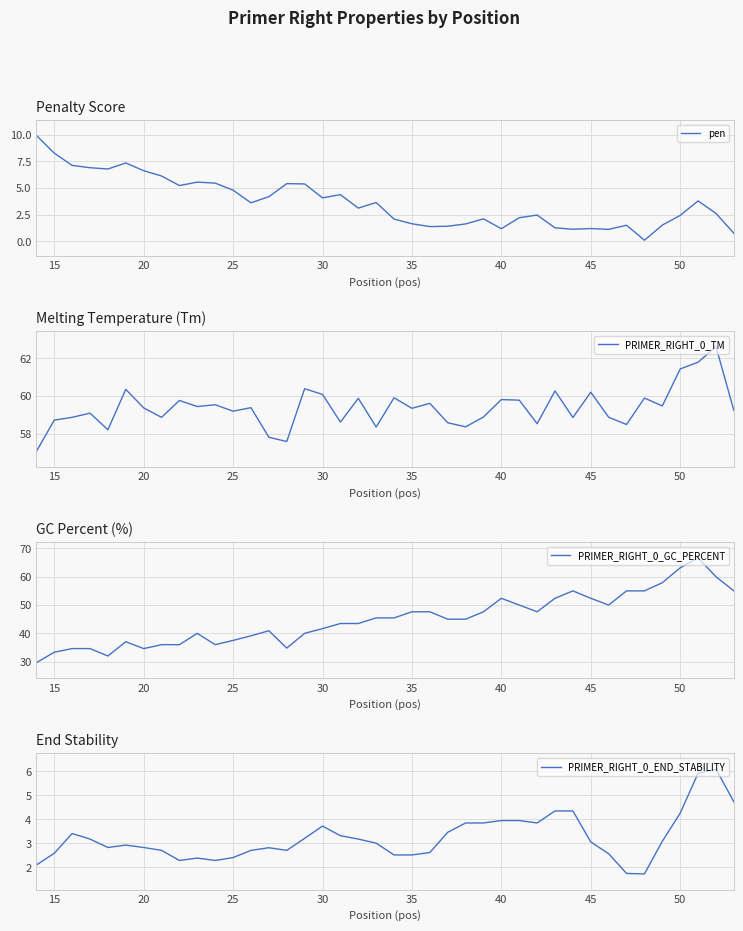

What is the lowest value of the PRIMER_RIGHT_0_GC_PERCENT series?

29.6